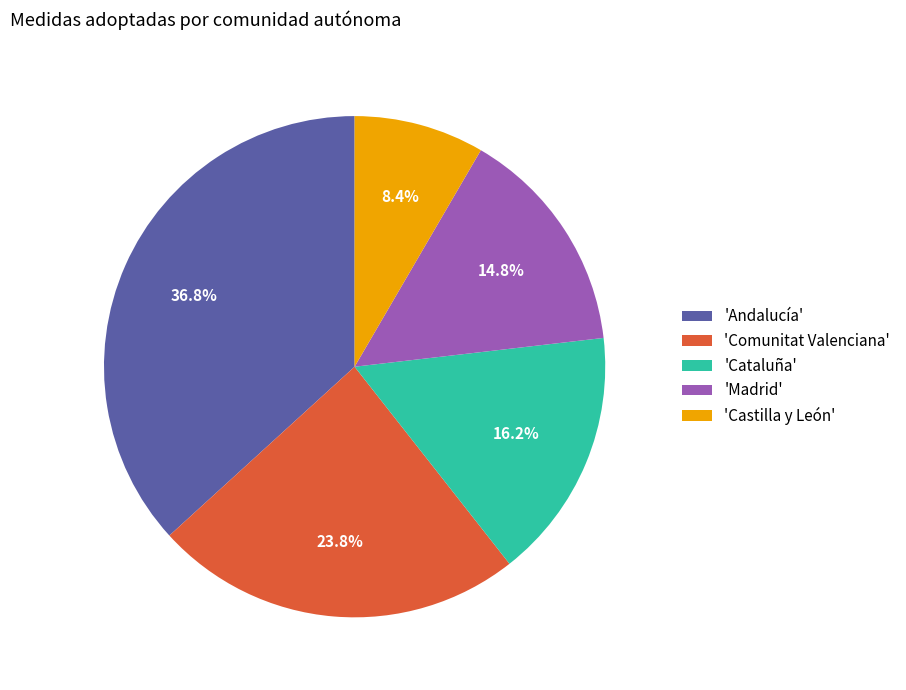

Which category has the smallest portion of the pie?

'Castilla y León'